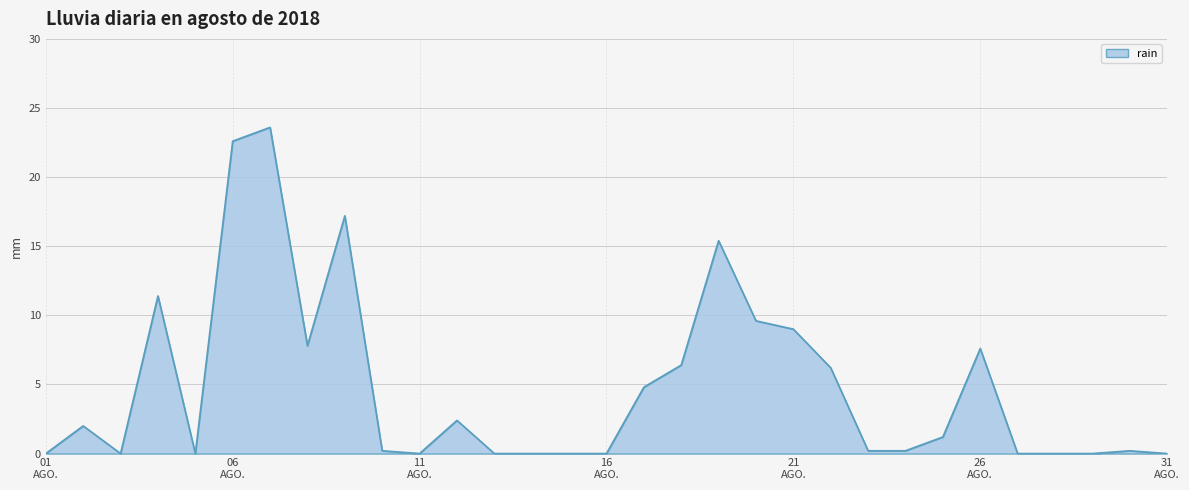

What is the maximum value shown in the chart?

23.6